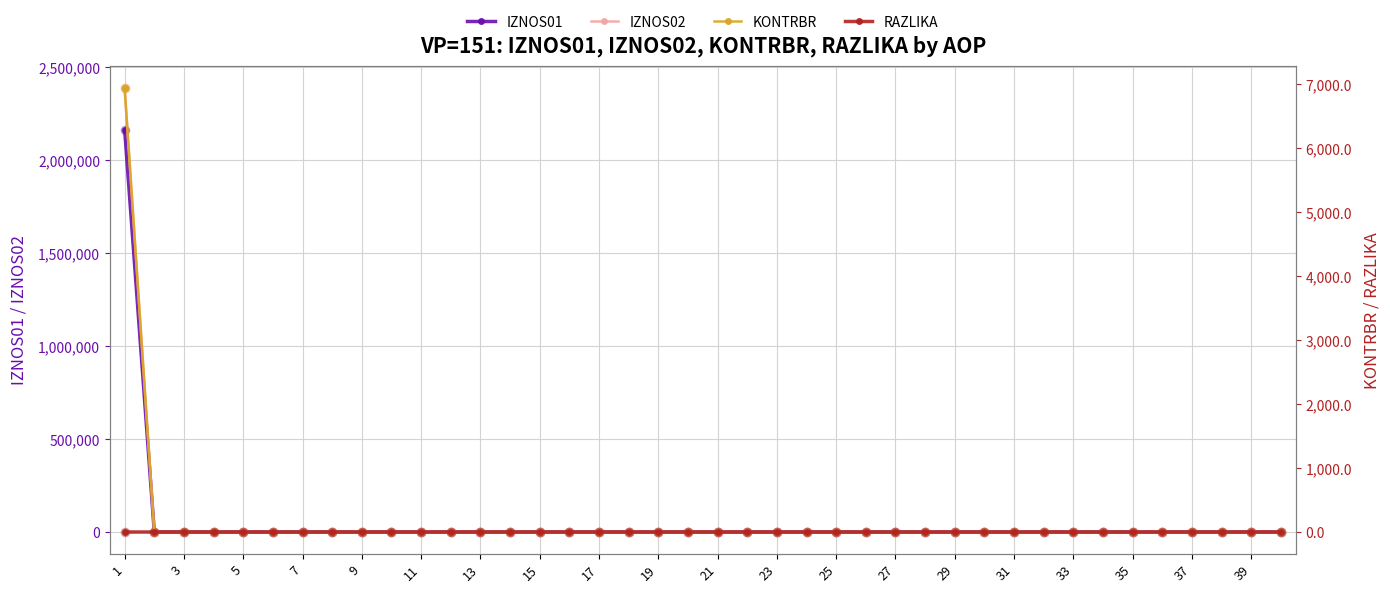

What is the maximum value for IZNOS01?

2163725.0